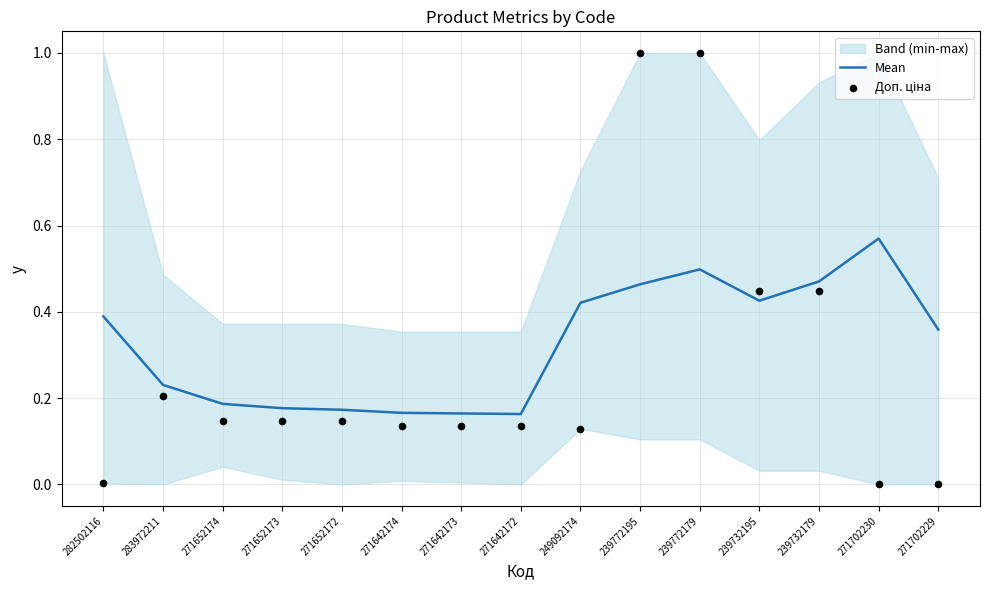

Which series contains the lowest Y value?

Доп. ціна